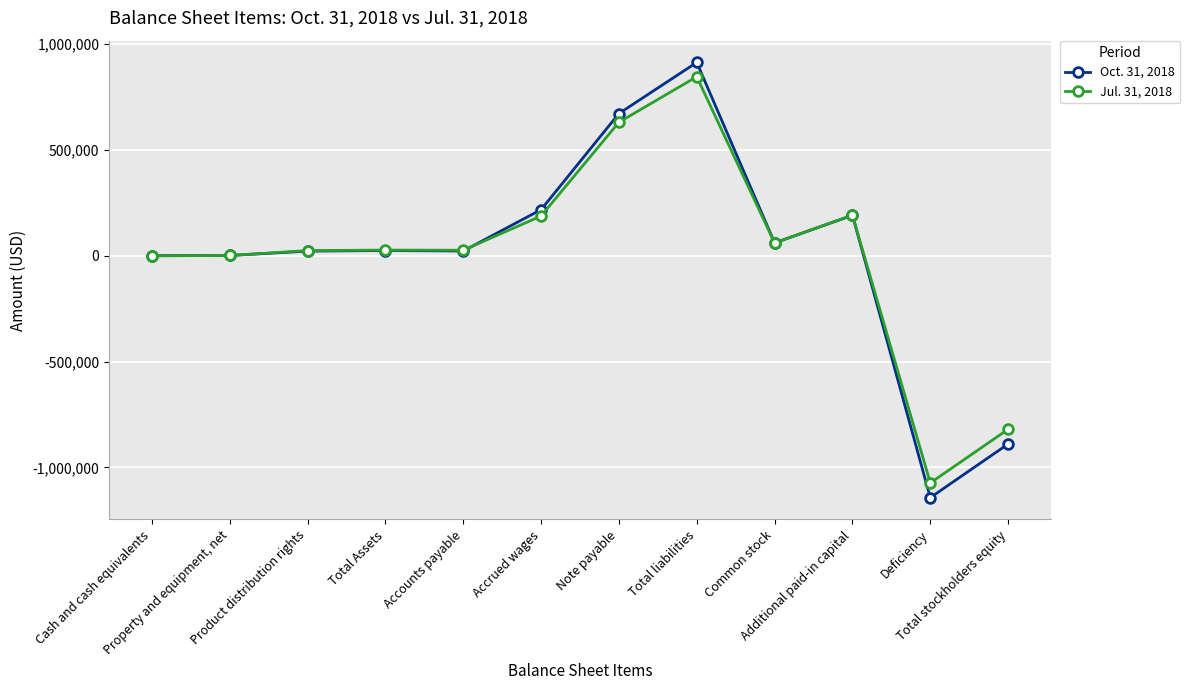

What is the maximum value shown in the chart?

914308